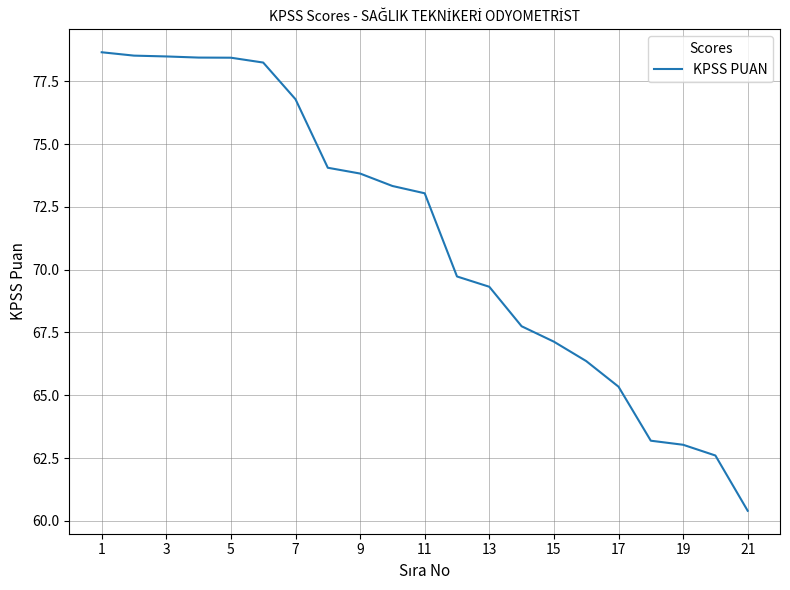

What is the smallest value displayed?

60.4